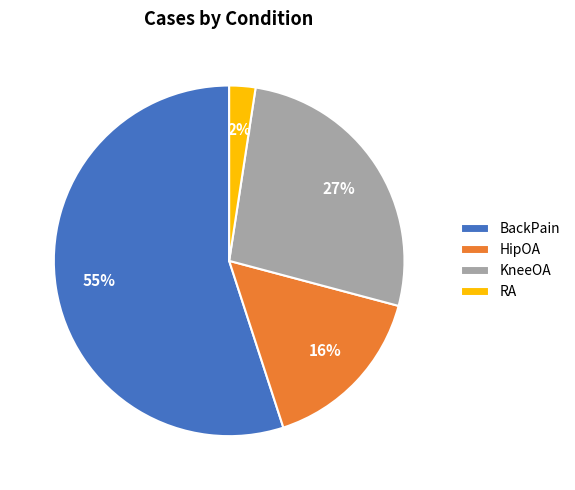

Which has a higher value, KneeOA or RA?

KneeOA